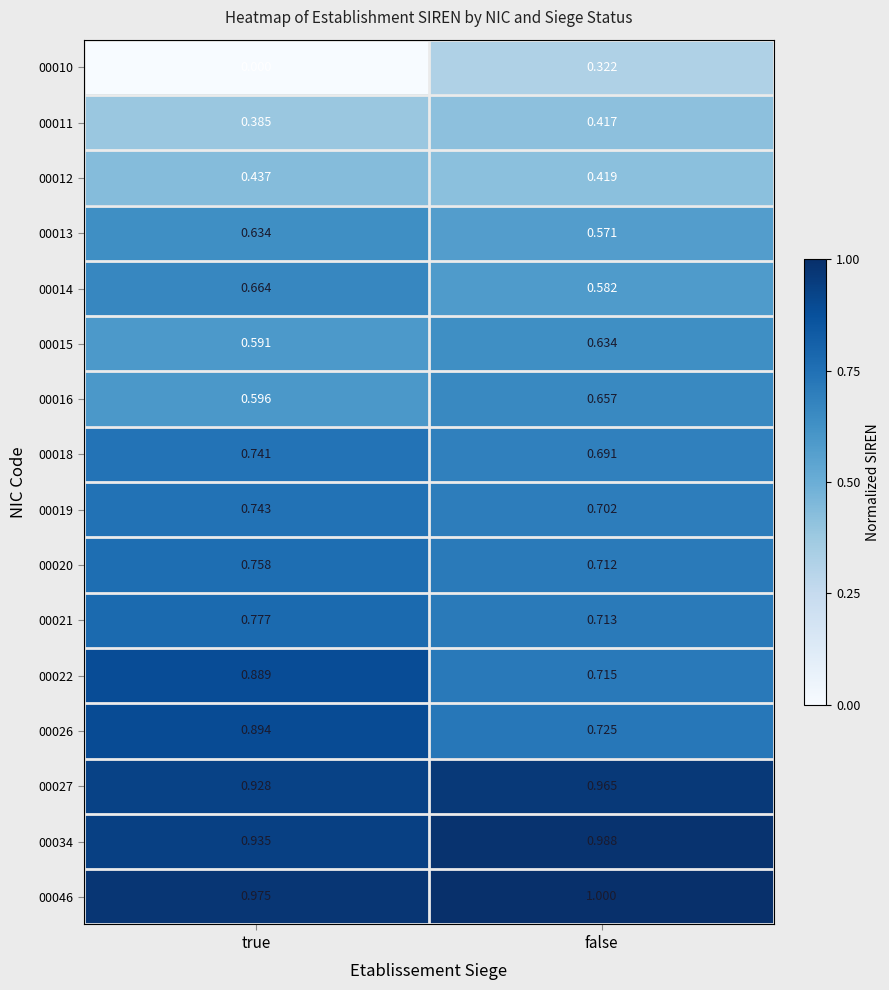

At which category is the sum across all series the highest?

true